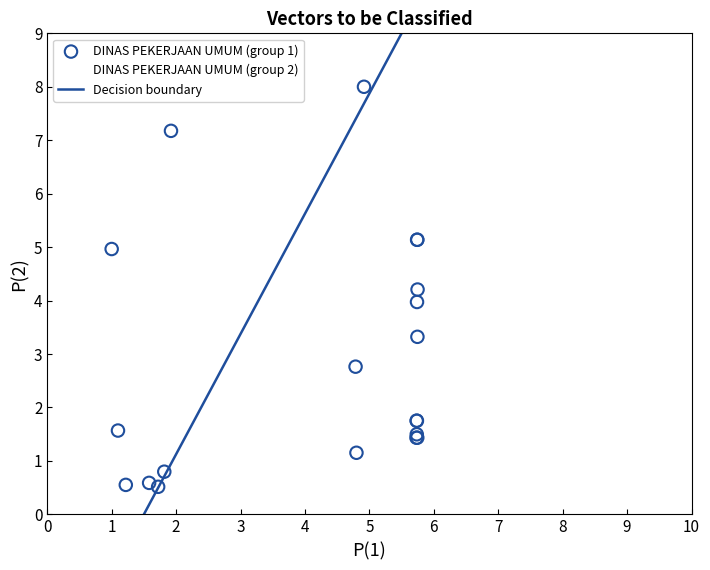

Which series reaches the maximum Y coordinate?

DINAS PEKERJAAN UMUM (group 1)